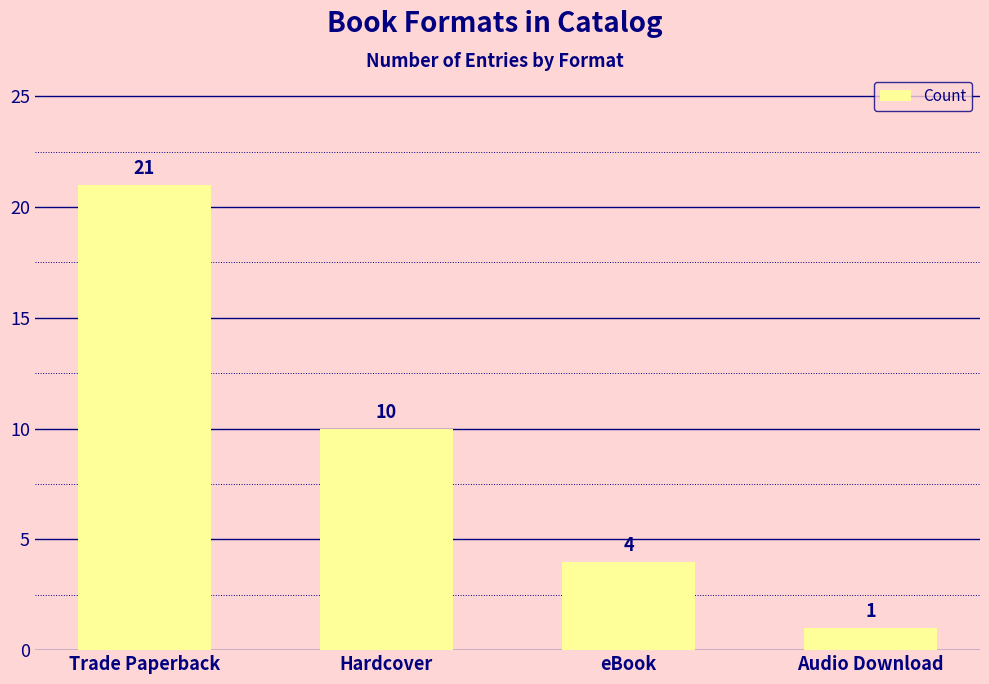

What is the average value?

9